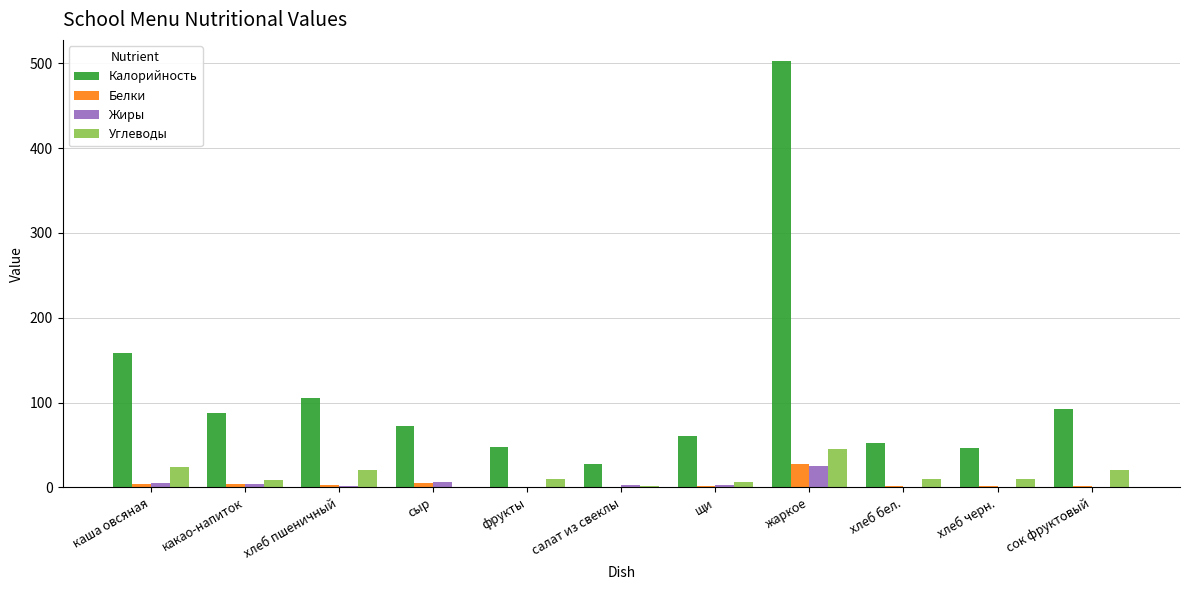

Is it true that Белки equals 1.1 at хлеб черн.?

True